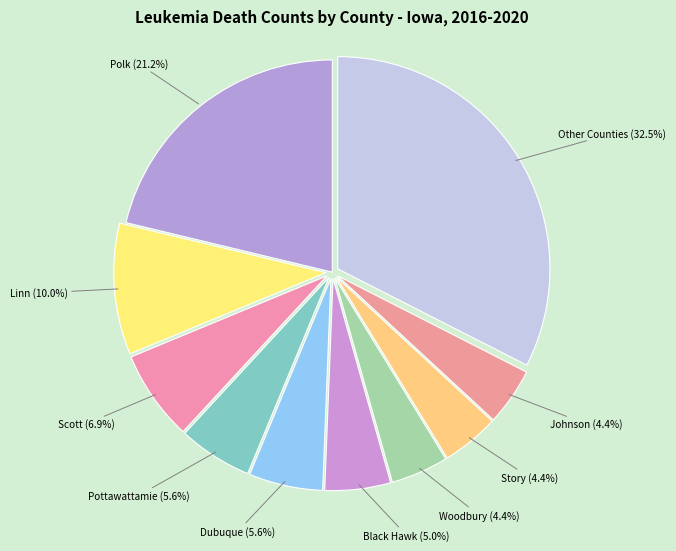

What percentage is NOT represented by Linn?

90.0%